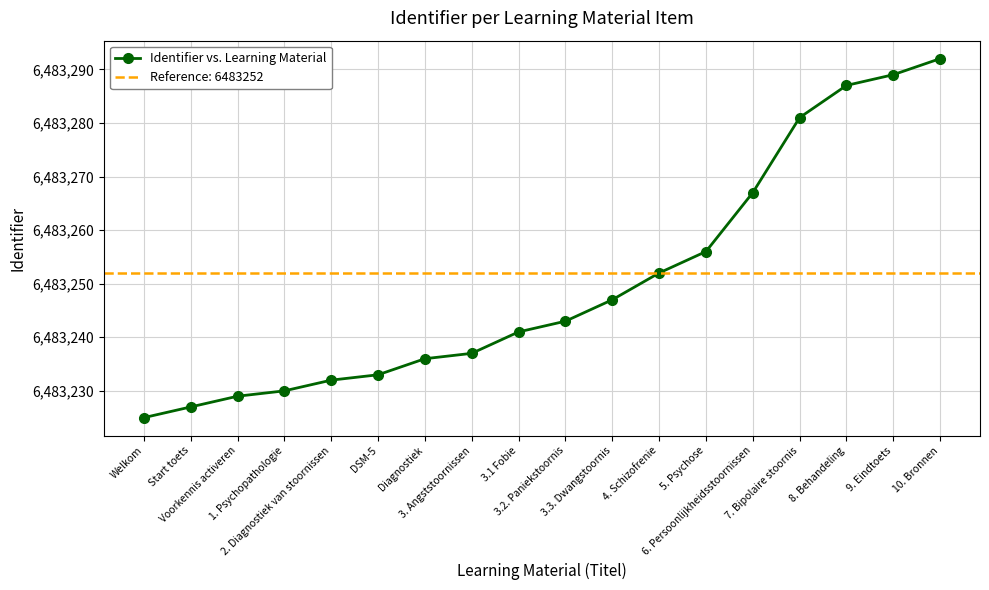

How many values are below 6483243?

9